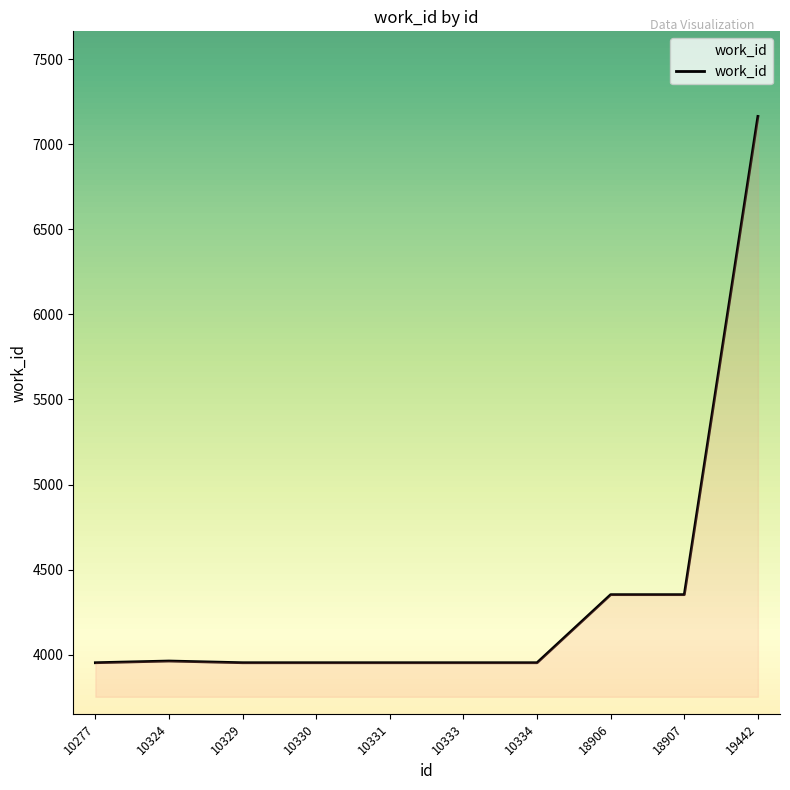

What is the sum of the values at 10277 and 10330?

7906